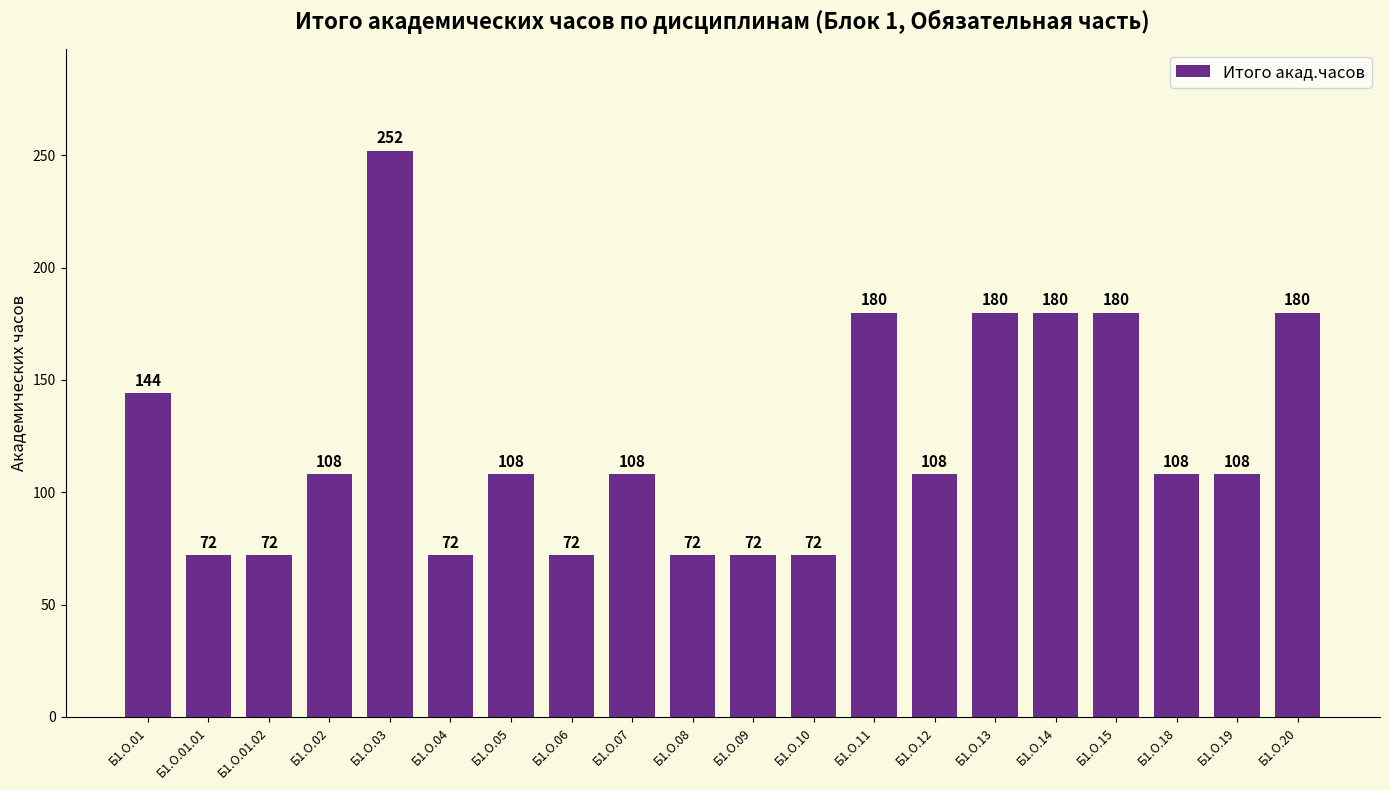

What is the sum of all values?

2448